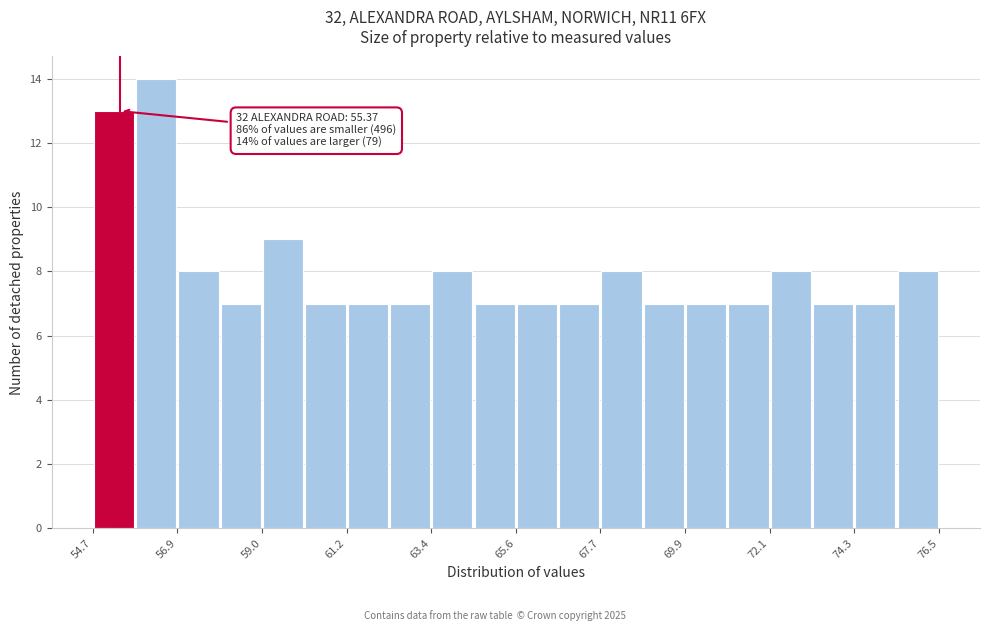

Read against the x-axis, roughly where is the centre of the tallest bar?

56.5